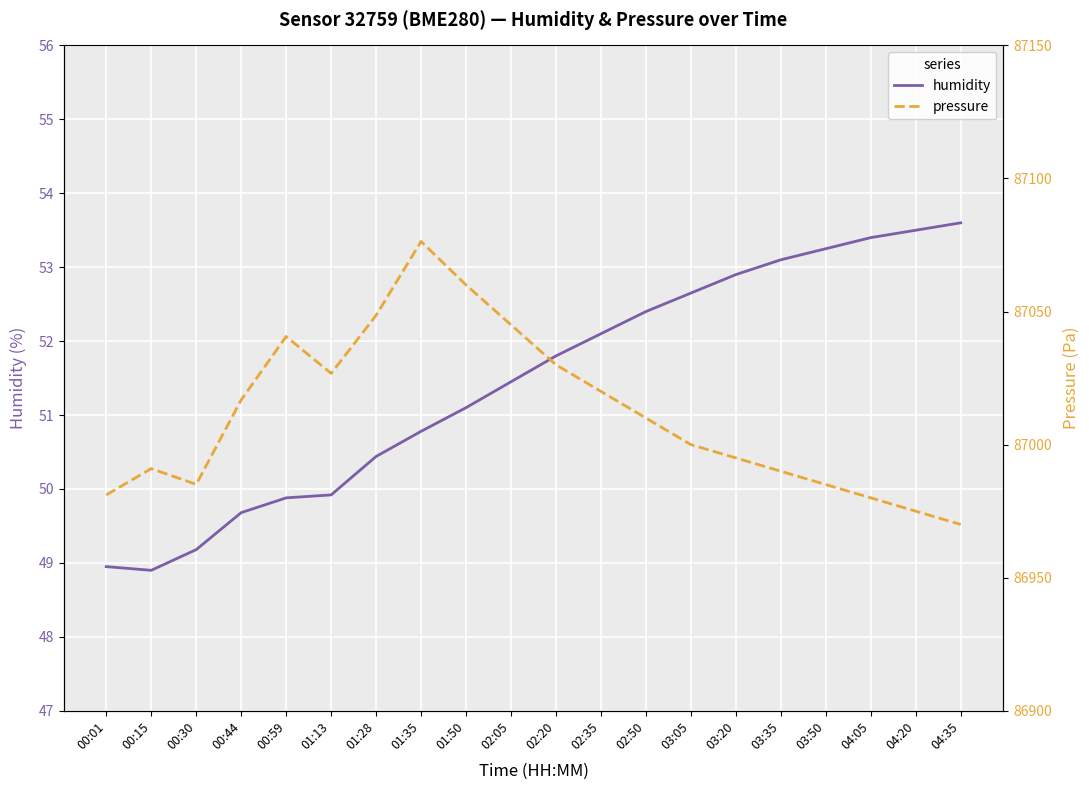

True or false: pressure and humidity intersect in this chart.

False